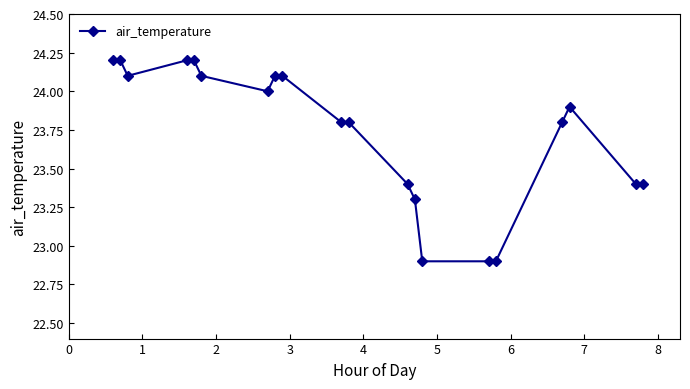

What is the minimum value shown in the chart?

22.9